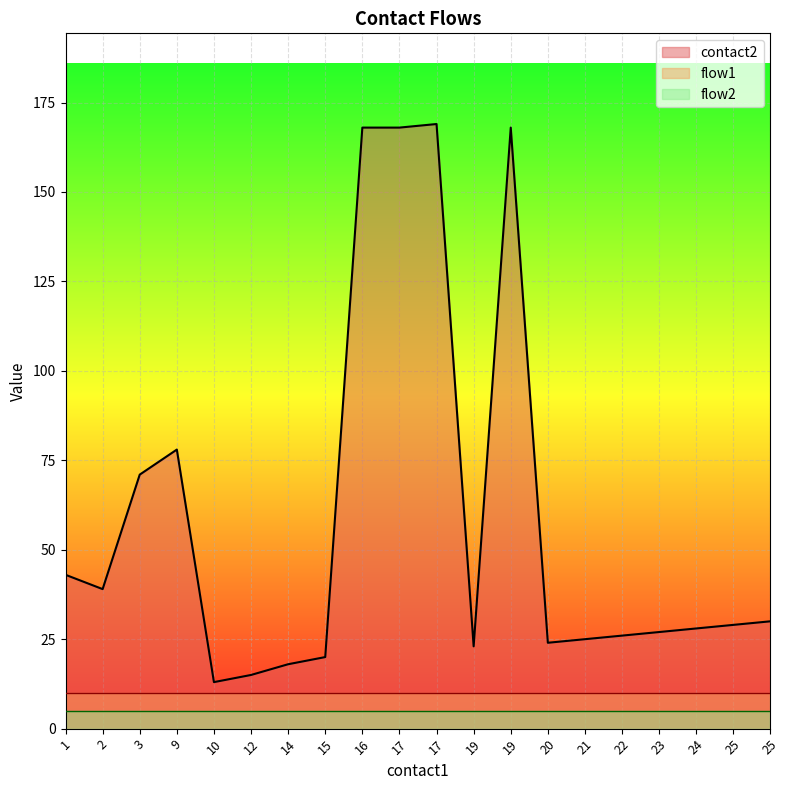

What is the average value of the flow2 series?

5